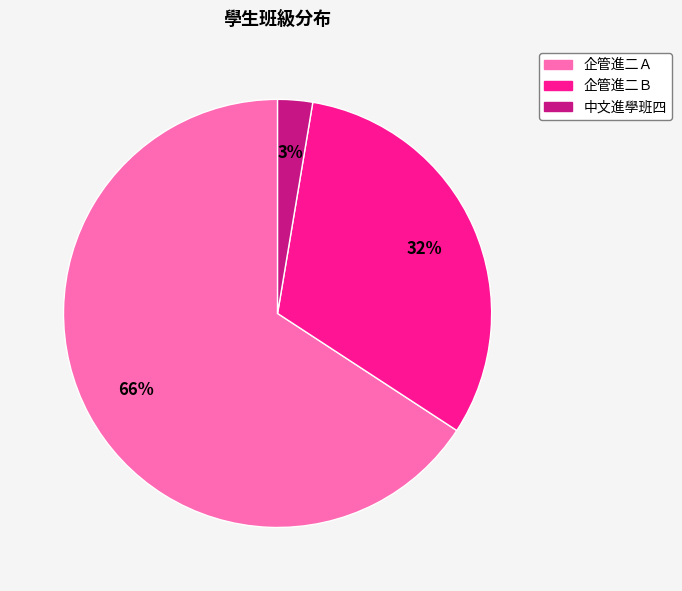

Rank the categories by value from highest to lowest.

企管進二Ａ, 企管進二Ｂ, 中文進學班四